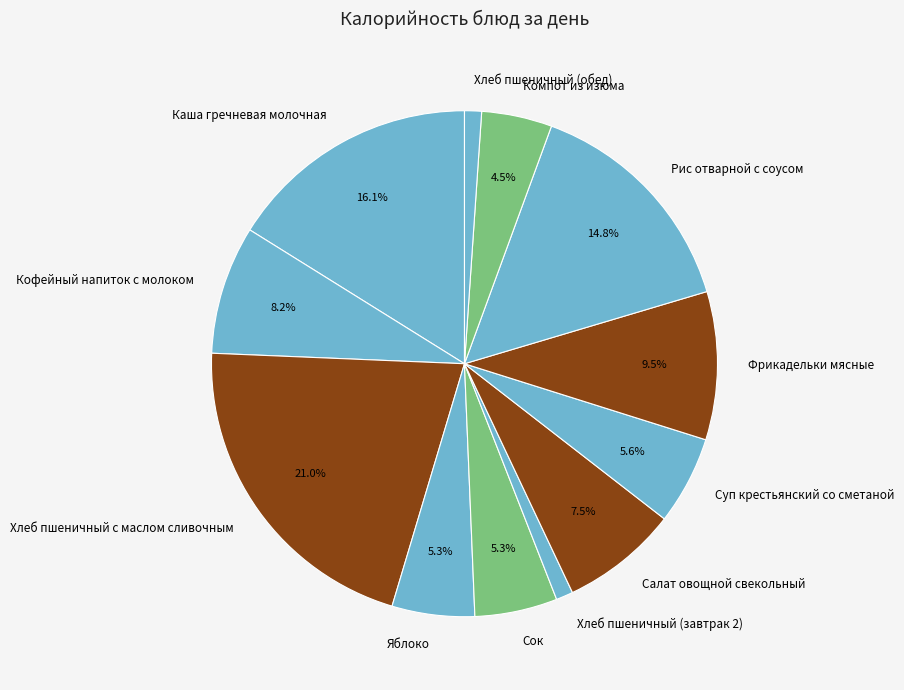

To the nearest percent, what is the combined percentage of Хлеб пшеничный (завтрак 2) and Хлеб пшеничный (обед)?

2%